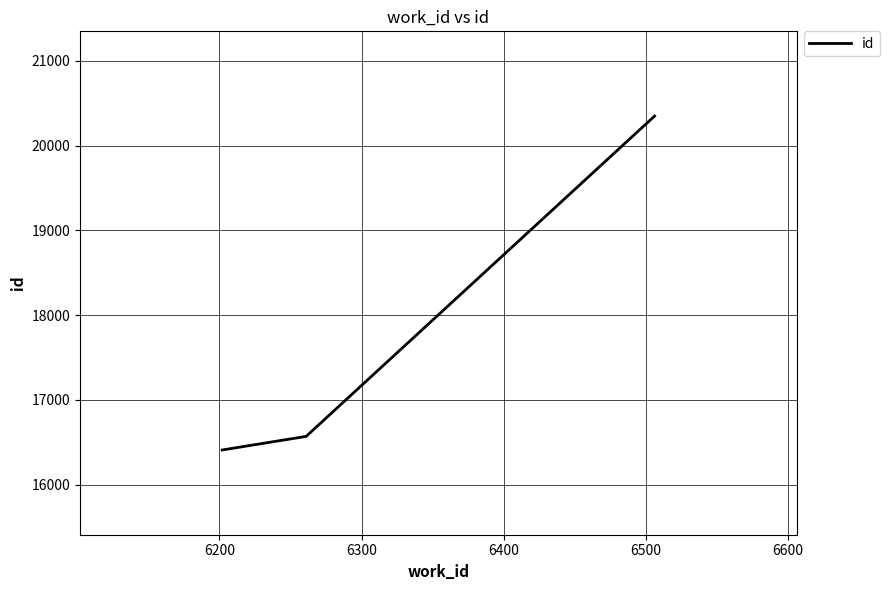

What is the maximum value shown in the chart?

20347